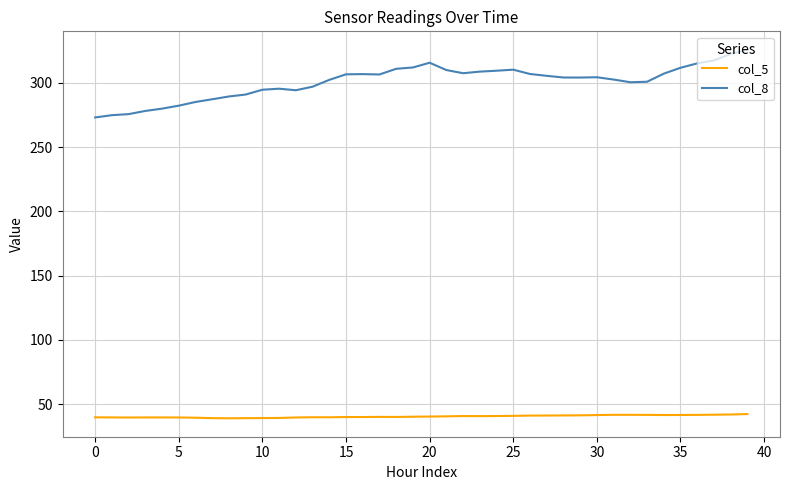

What is the minimum value for col_5?

39.0